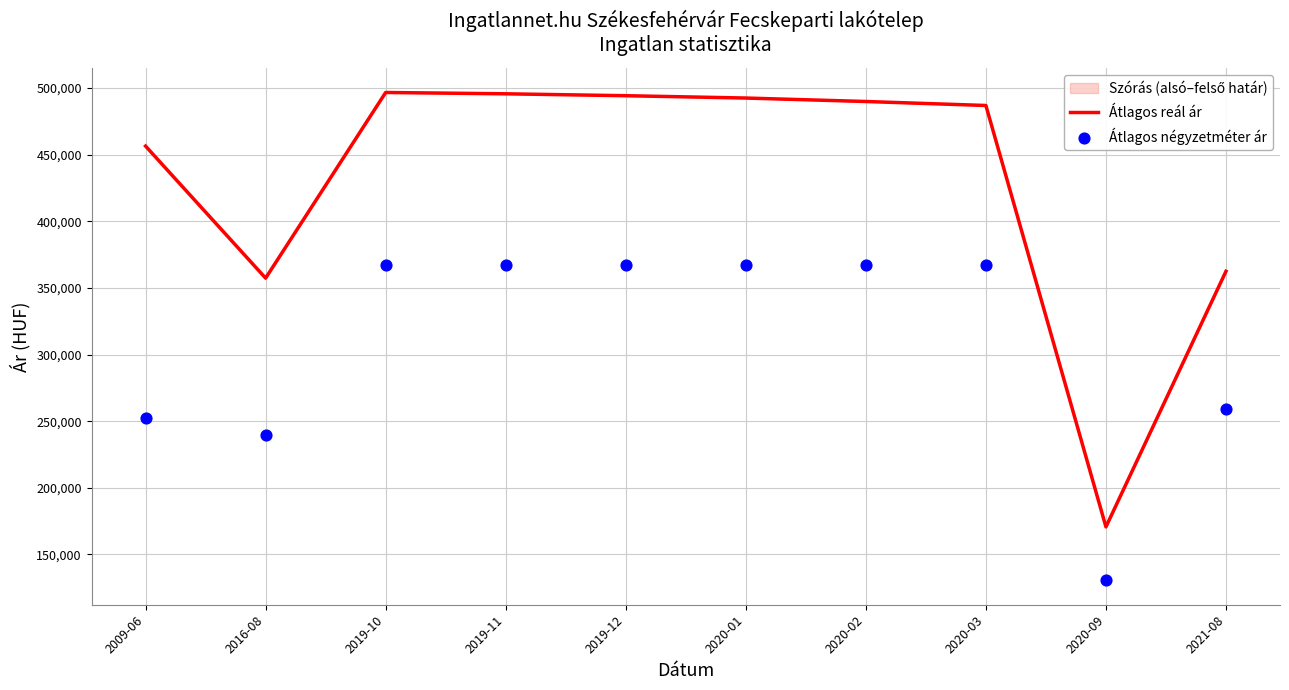

What is the minimum value for Átlagos reál ár?

170683